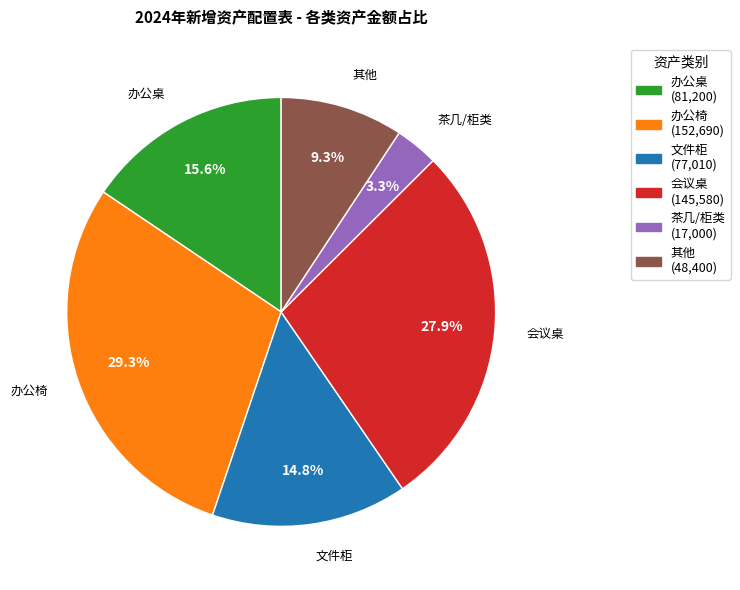

Which slice is the largest?

办公椅 (152,690)